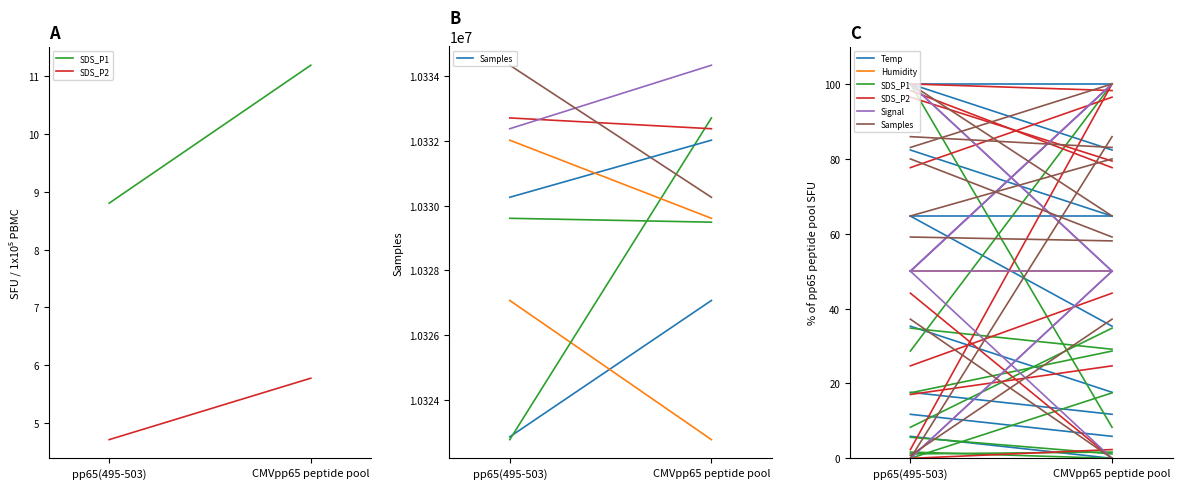

Which has a higher value, CMVpp65 peptide pool or pp65(495-503)?

pp65(495-503)